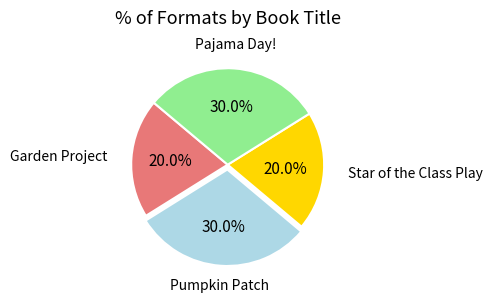

Is it true that Pajama Day! is 37% of the pie?

False